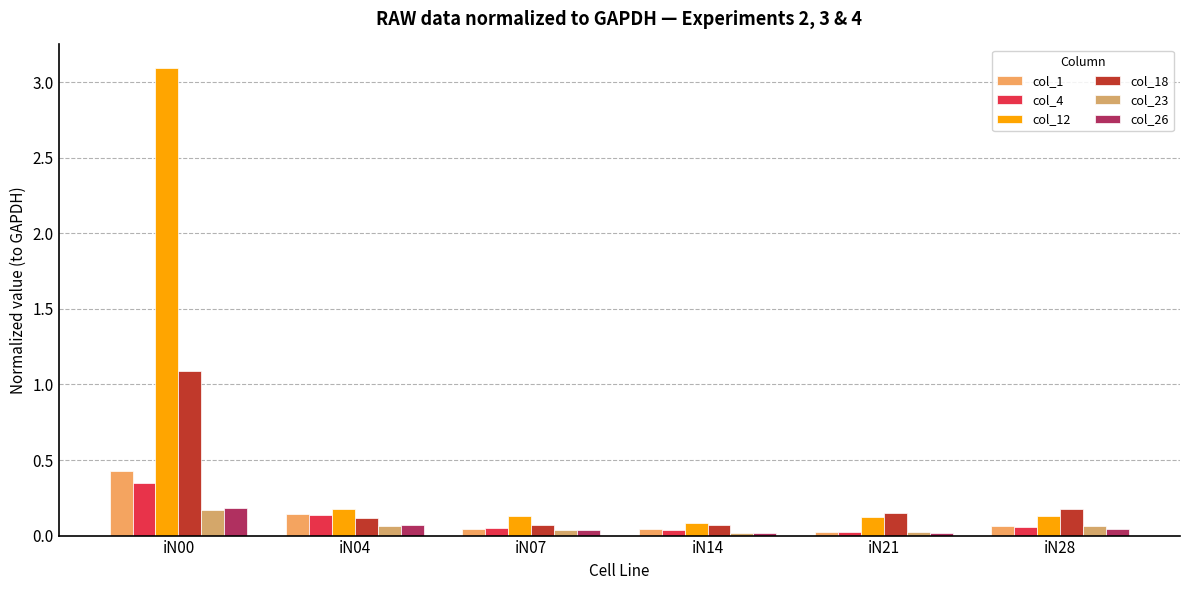

The value of col_4 at iN14 is 0.0. True or false?

True